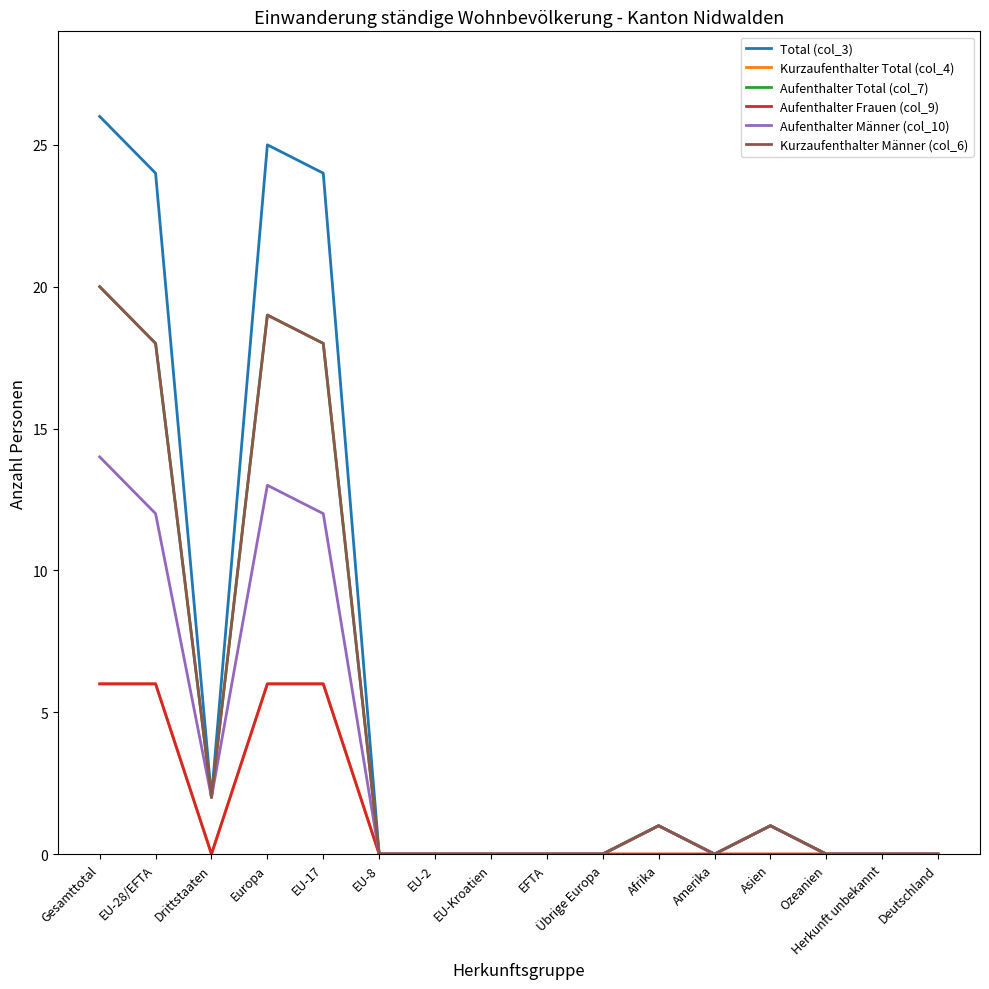

True or false: Kurzaufenthalter Total (col_4) and Kurzaufenthalter Männer (col_6) intersect in this chart.

False